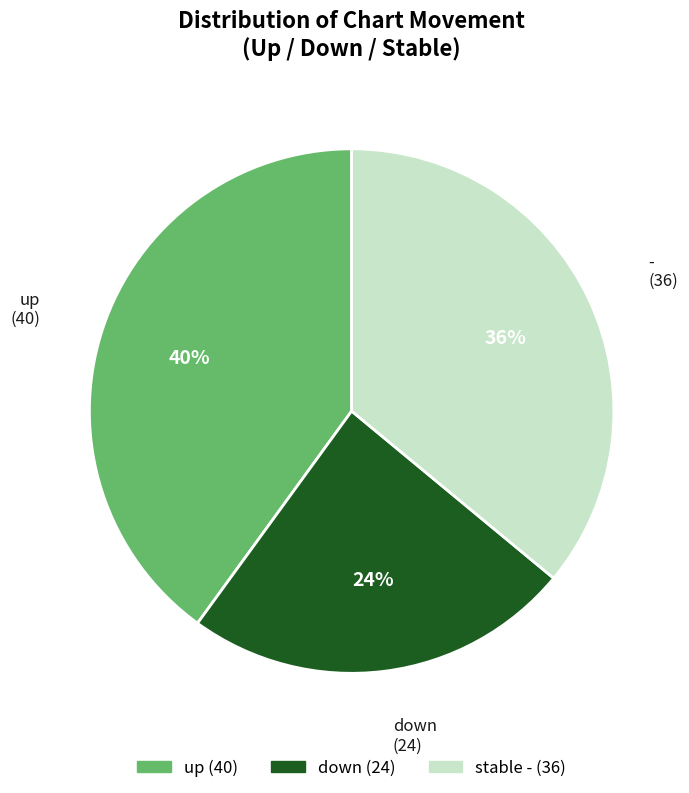

Is there a majority slice in this chart?

No